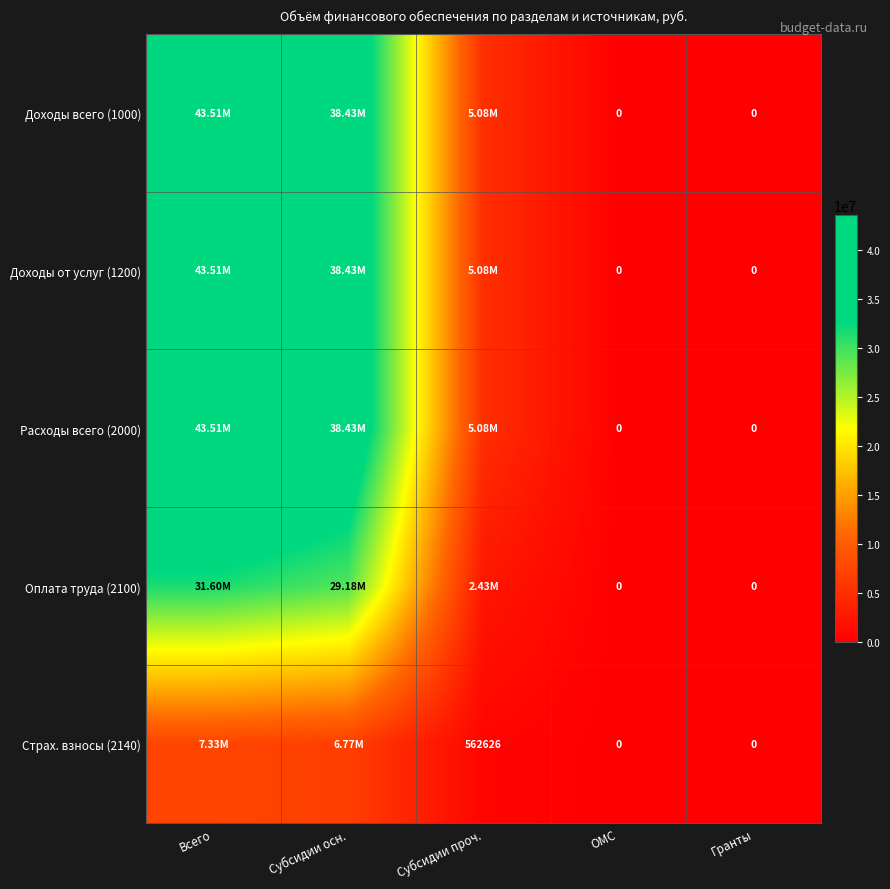

At which label does Доходы от услуг (1200) reach its peak?

Всего